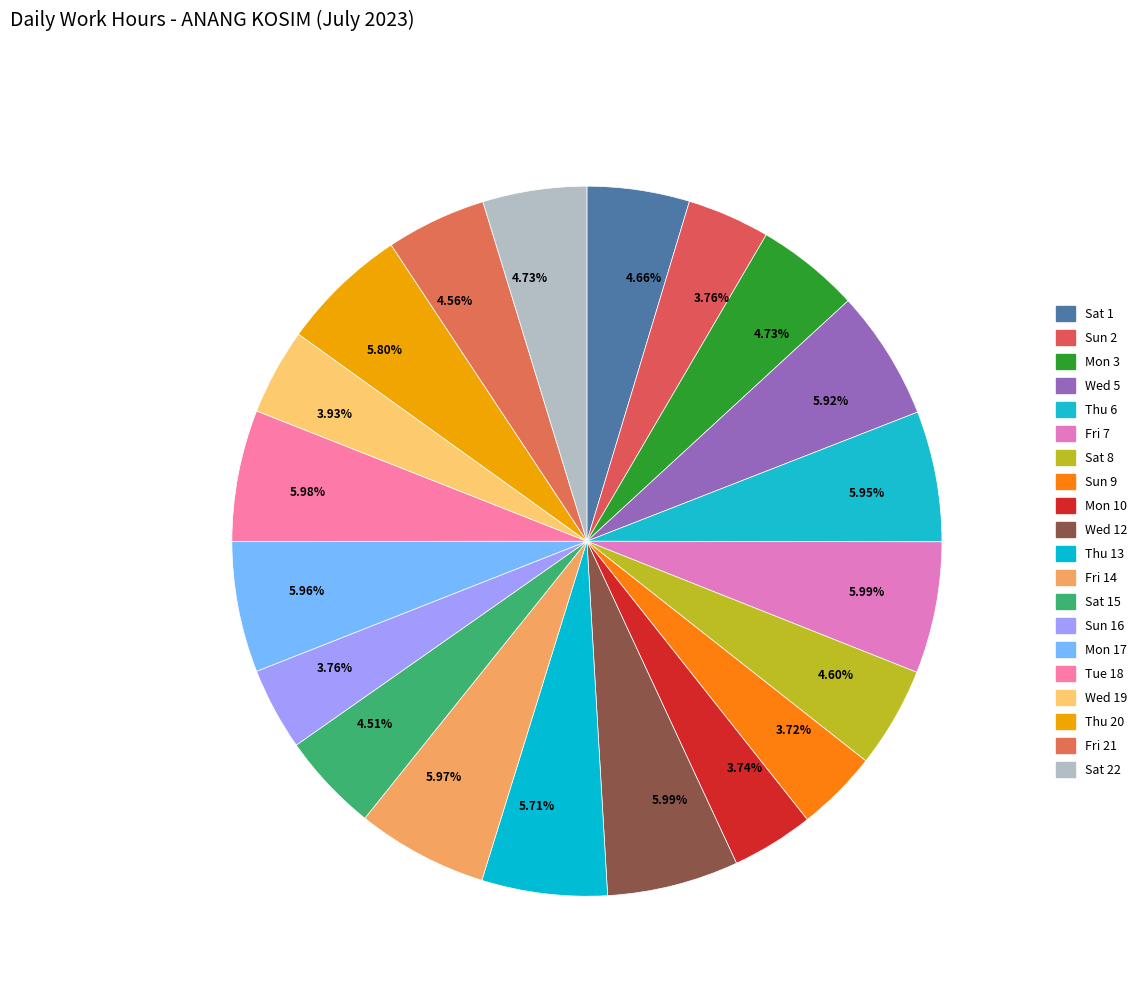

Which slice is the largest?

Fri 7